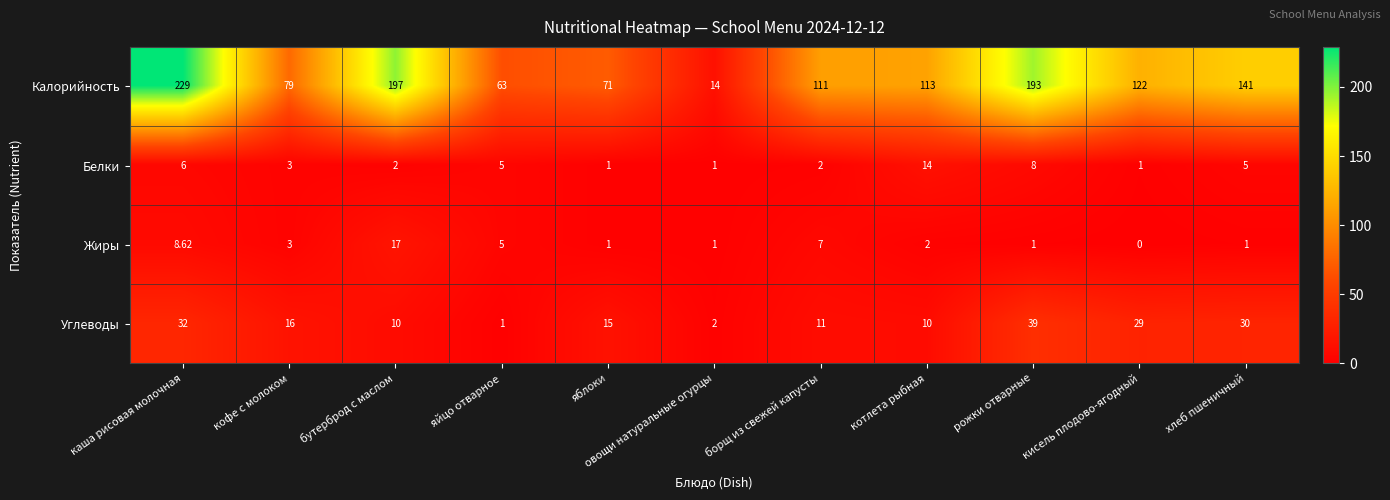

Which series has the largest total across all categories?

Калорийность